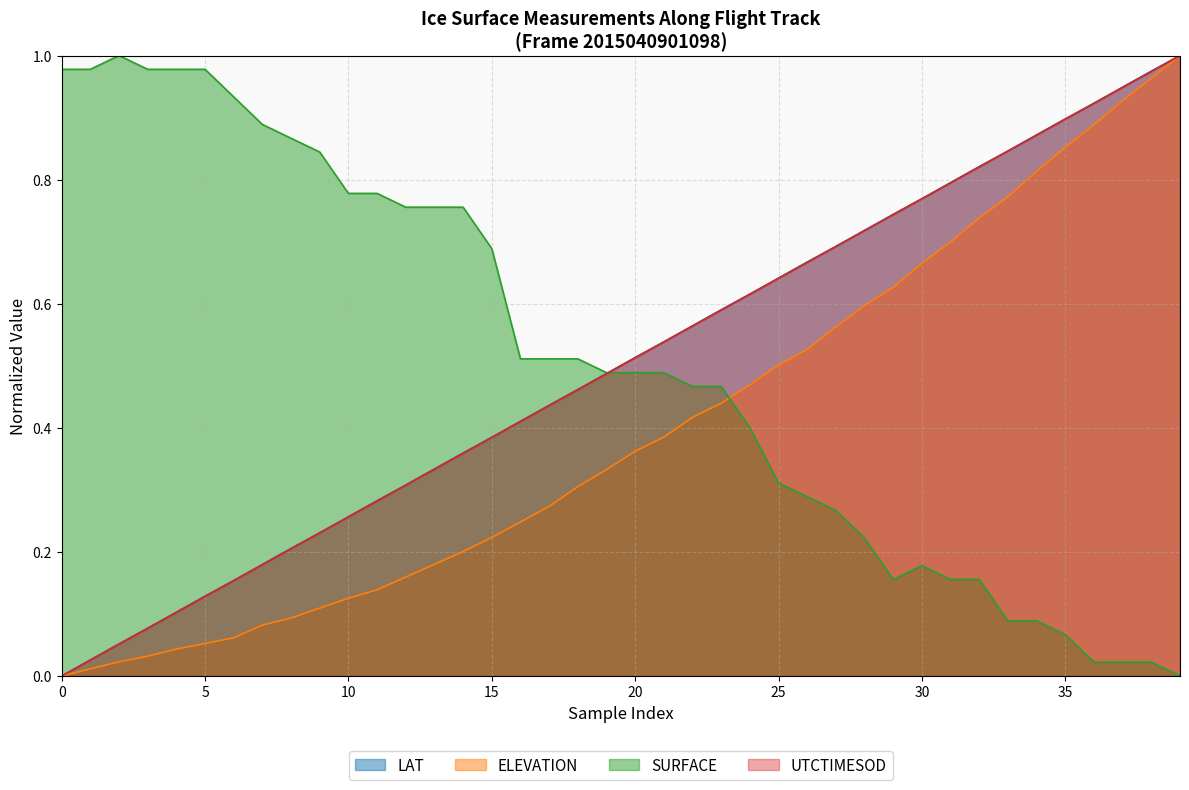

How many intersections are there between ELEVATION and SURFACE?

1